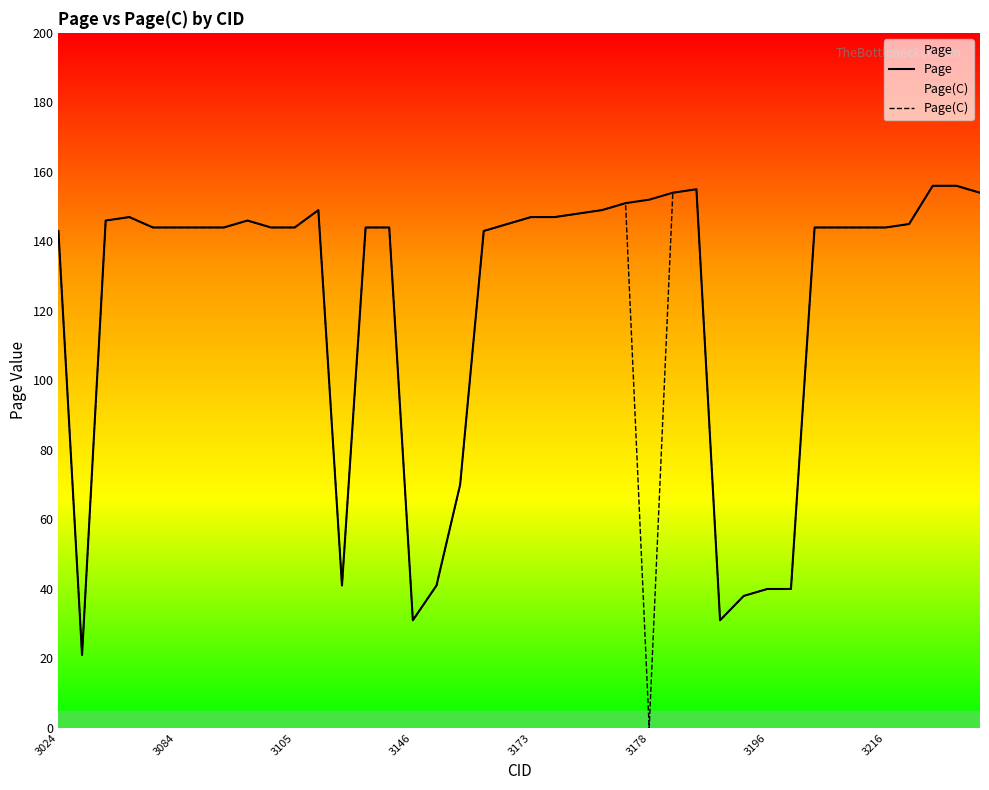

Is it true that Page(C) equals 207 at 11?

False